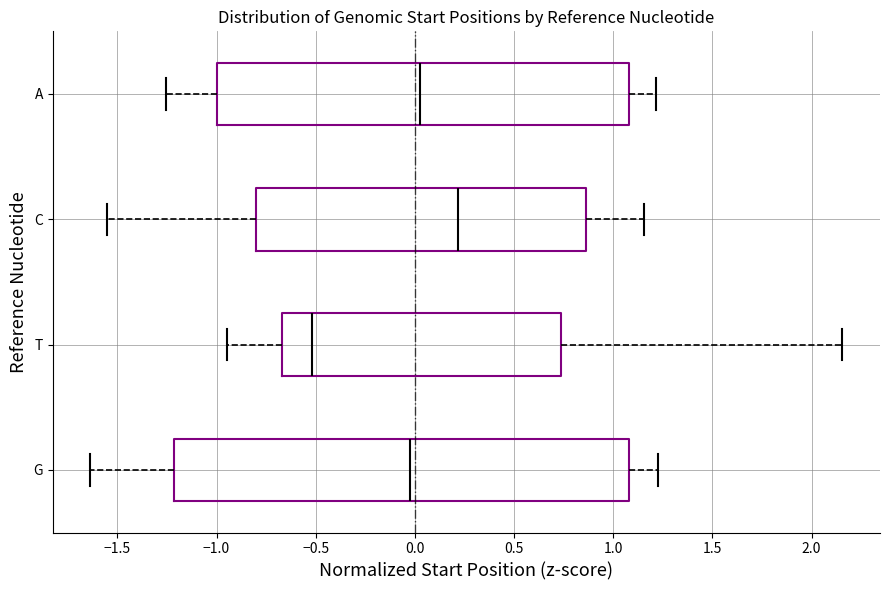

Which box's median line is the furthest to the left?

T